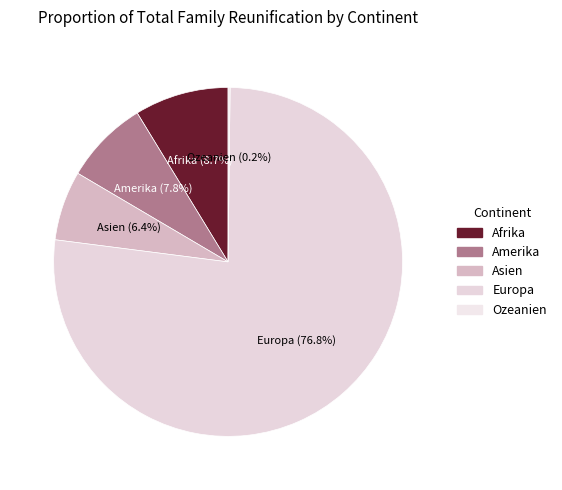

What is the ratio of the value at Afrika to the value at Asien?

1.4